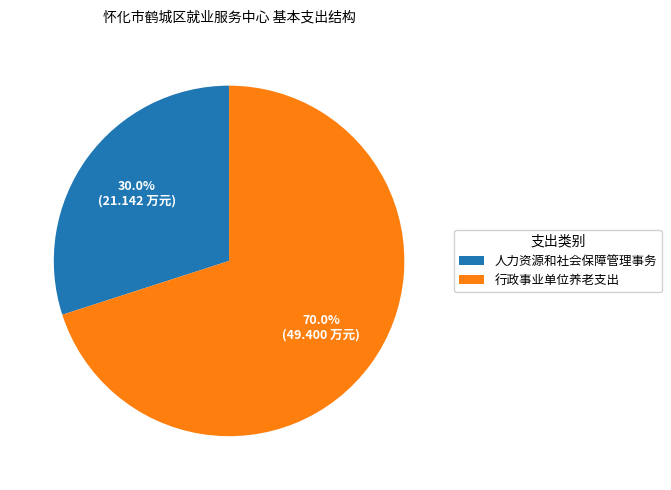

Does any single category account for the majority?

Yes